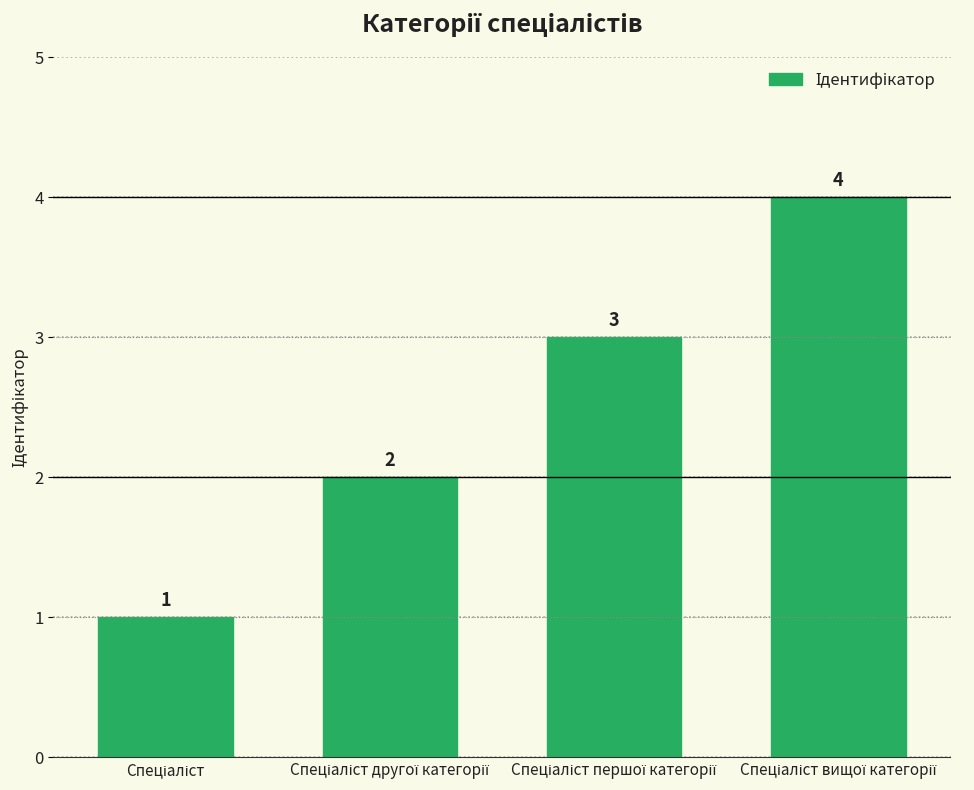

What is the difference between the maximum and minimum values?

3